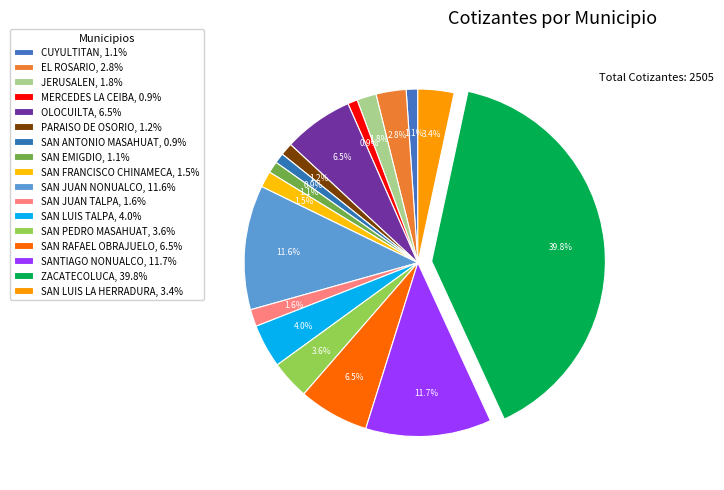

How many slices are in this pie chart?

17